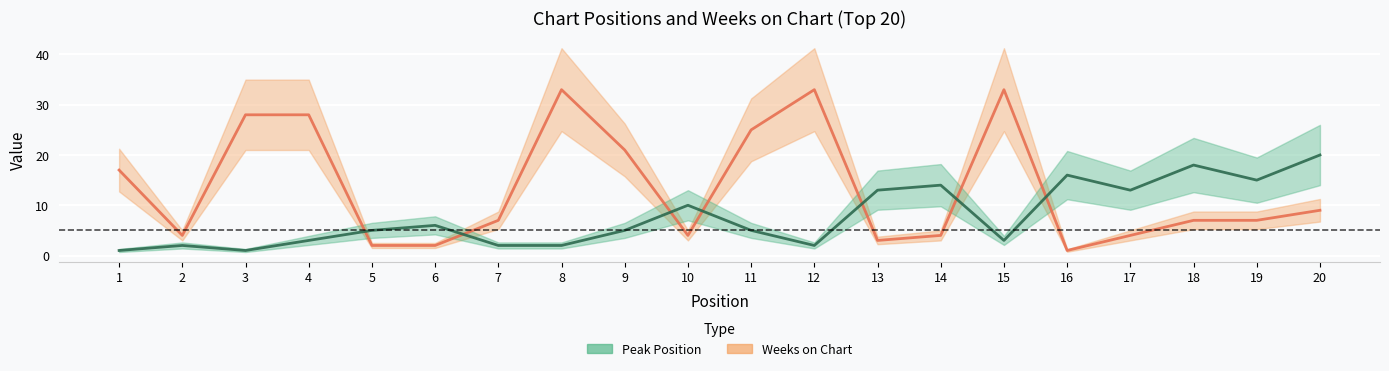

Rank the series by their maximum value, from highest to lowest.

Weeks on Chart, Peak Position